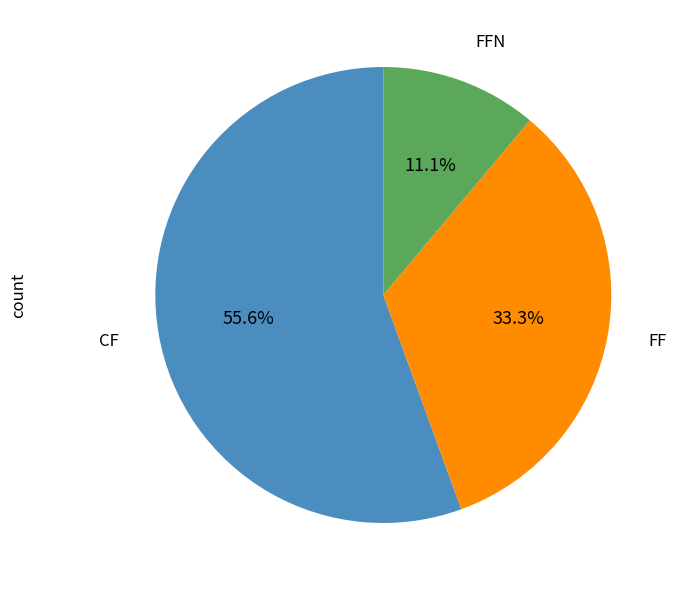

Is there any slice that represents more than half of the pie?

Yes